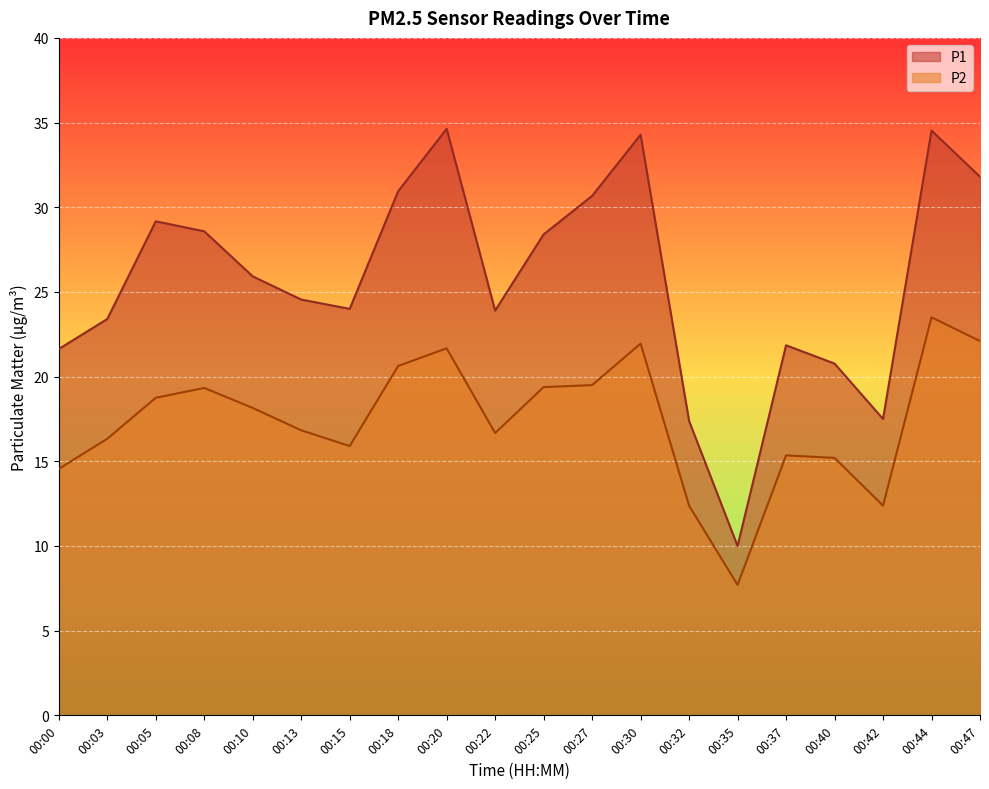

Reading left to right, extract all data points from this chart.

P1: 21.6	23.4	29.2	28.6	25.9	24.6	24.0	30.9	34.6	23.9	28.4	30.7	34.3	17.4	10.0	21.9	20.8	17.5	34.5	31.8
P2: 14.6	16.3	18.8	19.3	18.1	16.8	15.9	20.6	21.7	16.7	19.4	19.5	21.9	12.4	7.7	15.3	15.2	12.4	23.5	22.1